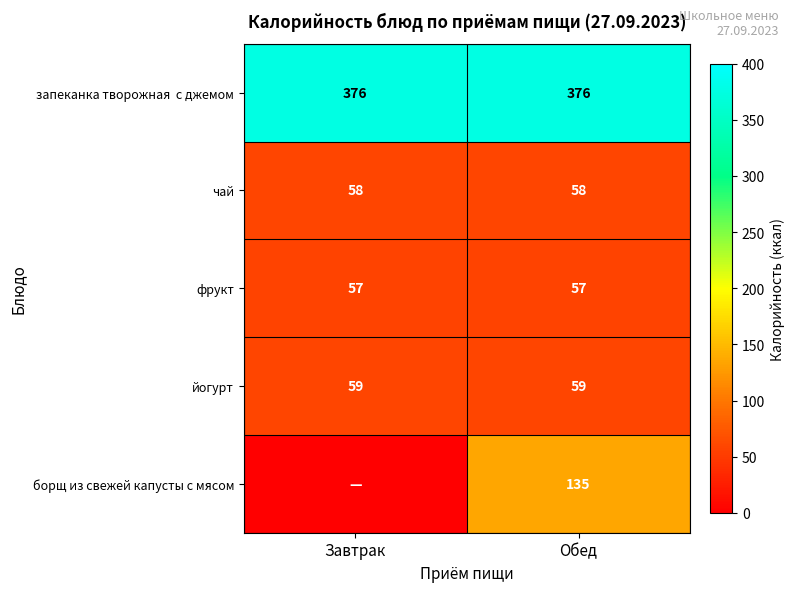

Is the value of фрукт at Завтрак greater than the value of чай at Завтрак?

No